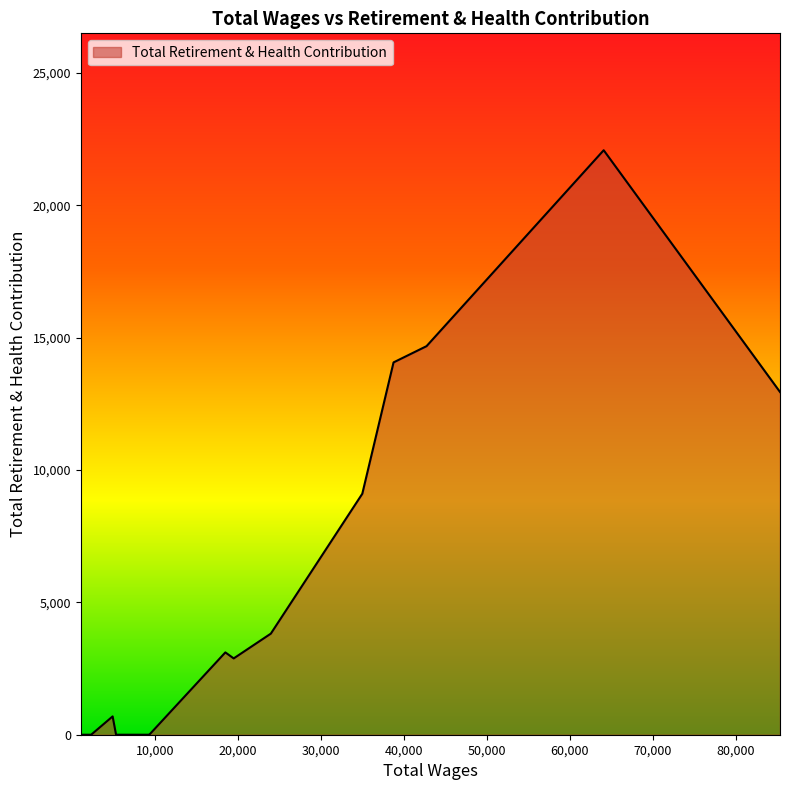

What is the greatest value displayed?

22081